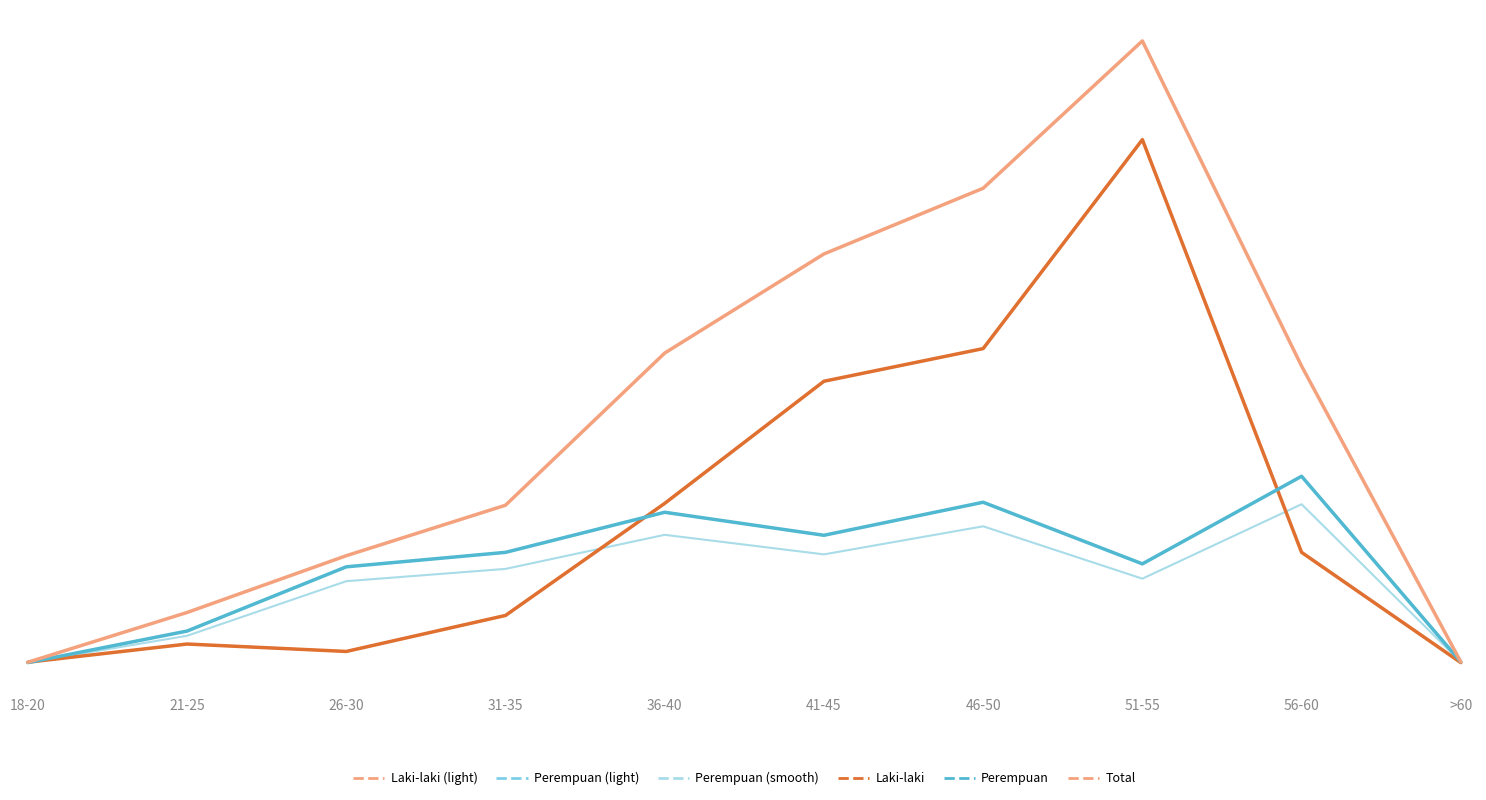

Where does the Perempuan (smooth) series first go above 252?

31-35